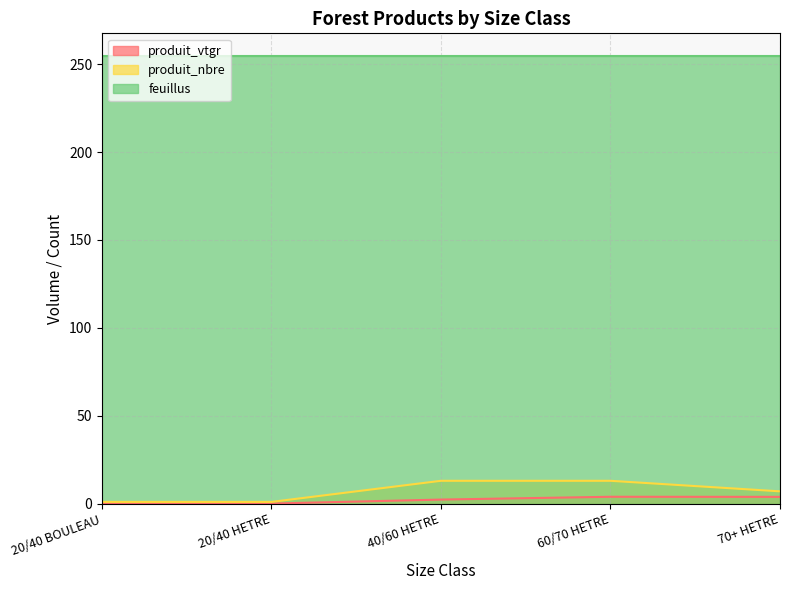

What is the label of the 1st point from the right?

70+ HETRE